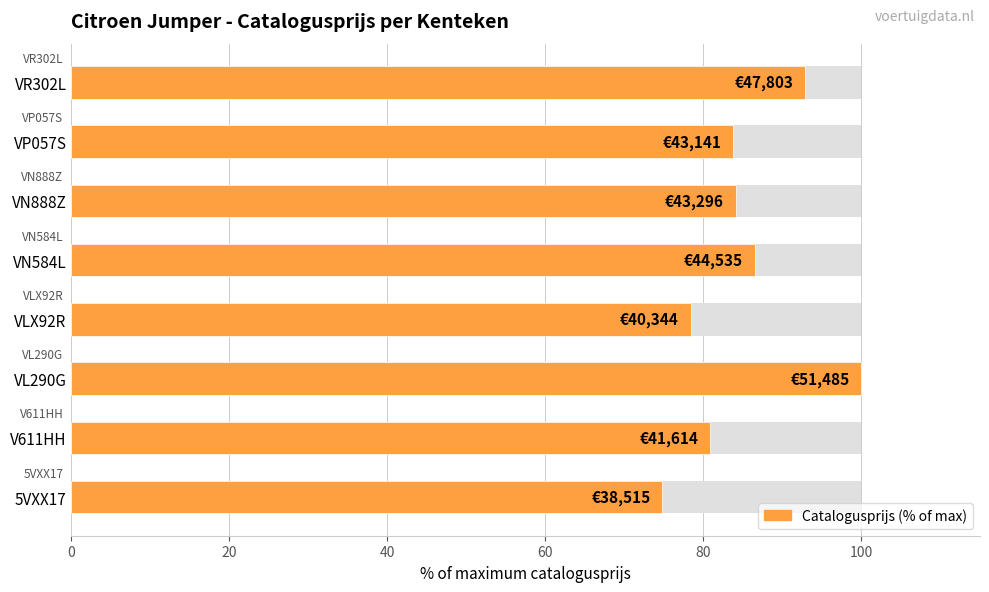

How many bars are there in total?

8